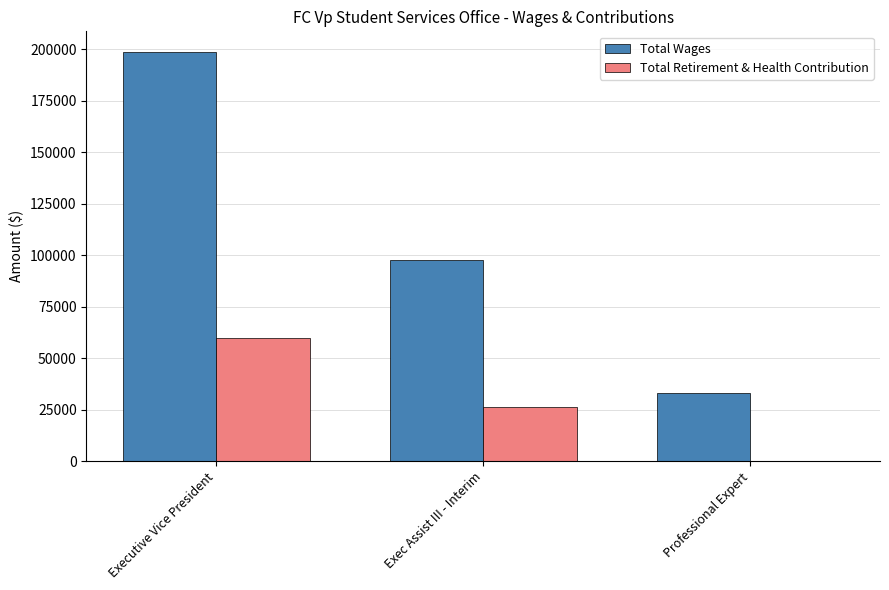

Which series changed the most between Executive Vice President and Exec Assist III - Interim?

Total Wages